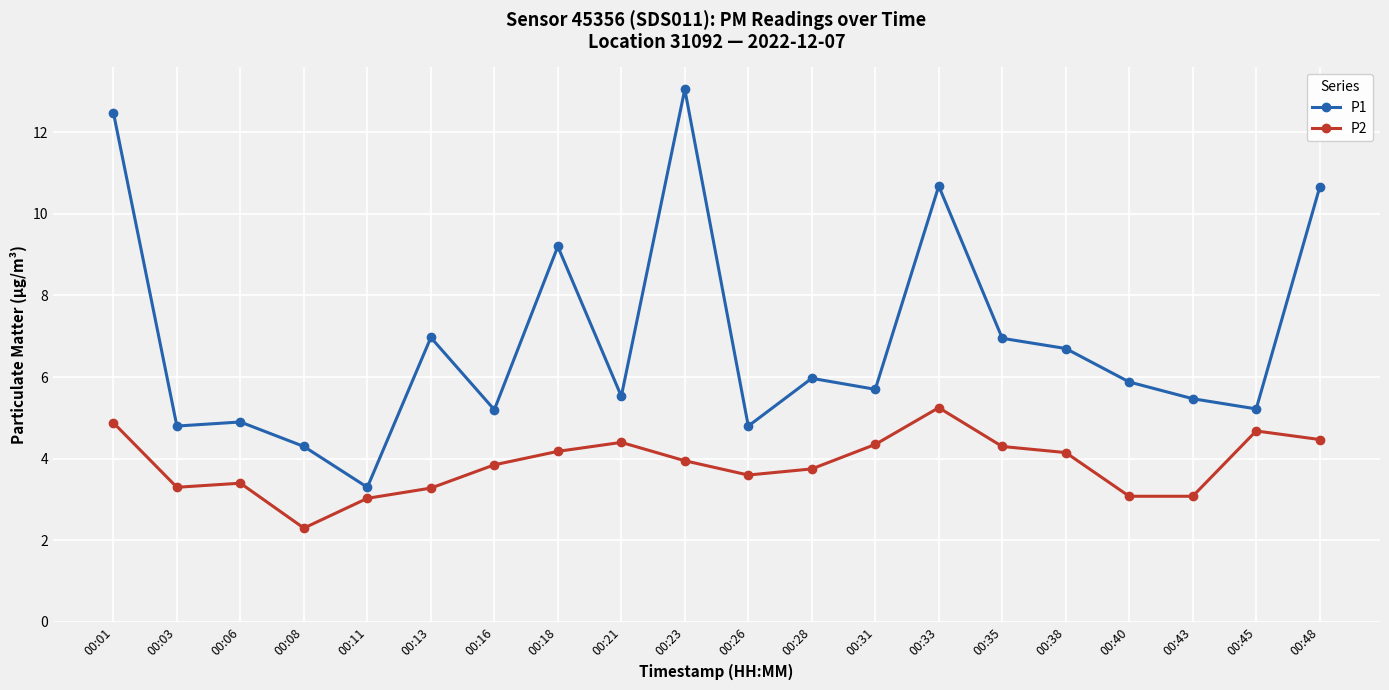

Which label corresponds to the smallest value in the chart?

00:08